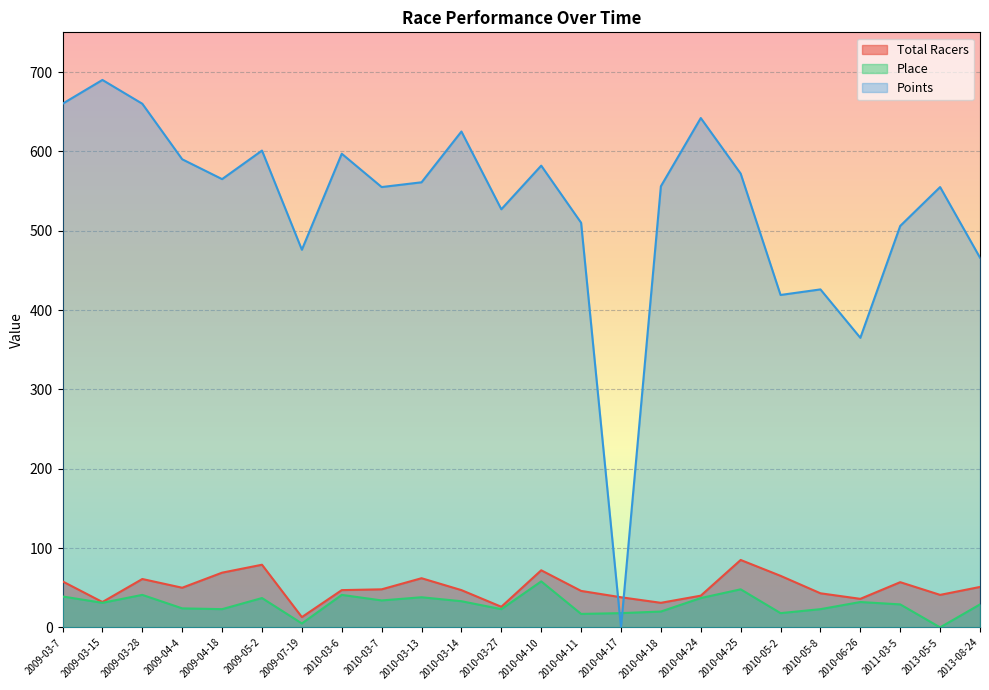

What is the spread (max minus min) of values at 2009-03-7?

621